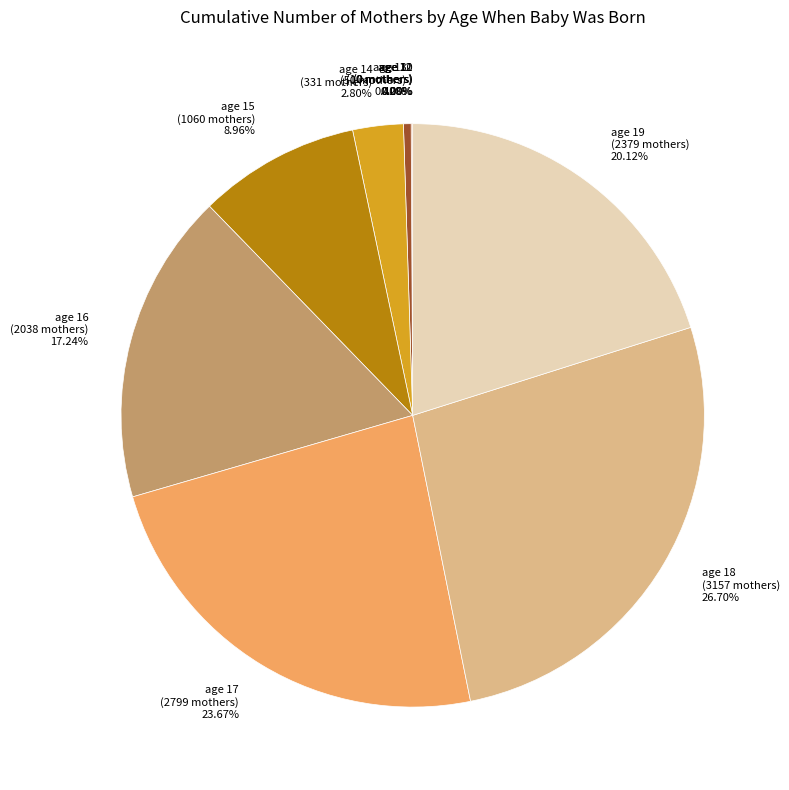

Which category has the biggest portion of the pie?

age 18